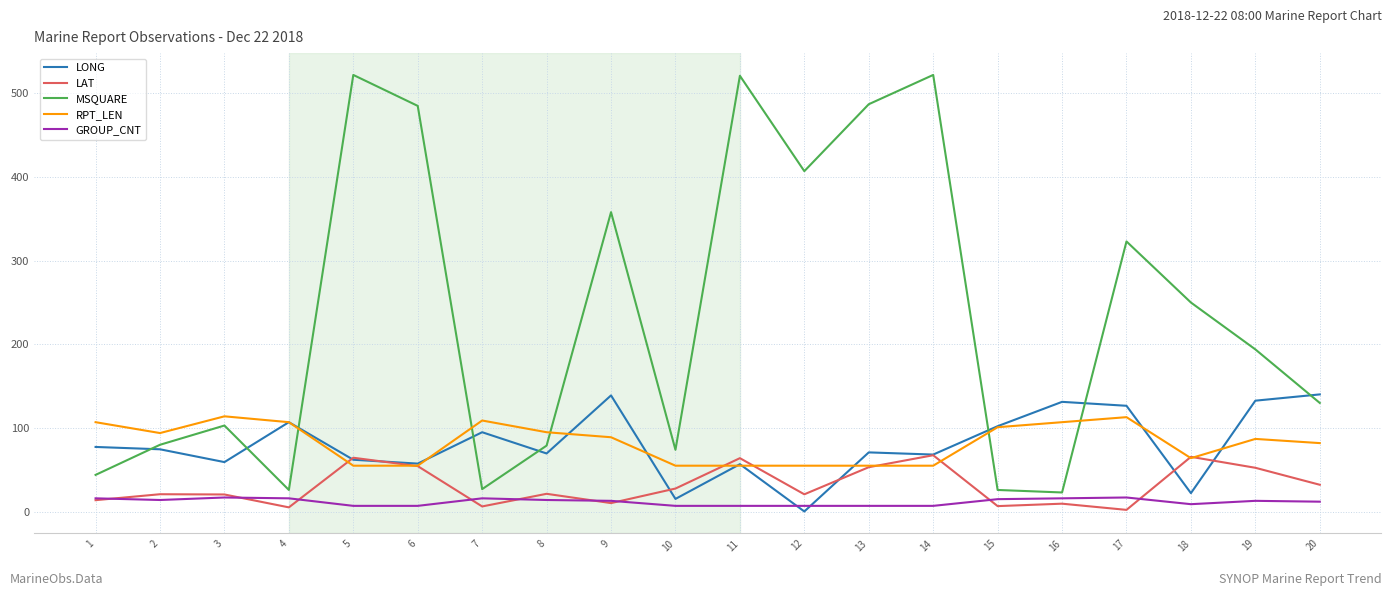

Rank the series by their maximum value, from highest to lowest.

MSQUARE, LONG, RPT_LEN, LAT, GROUP_CNT